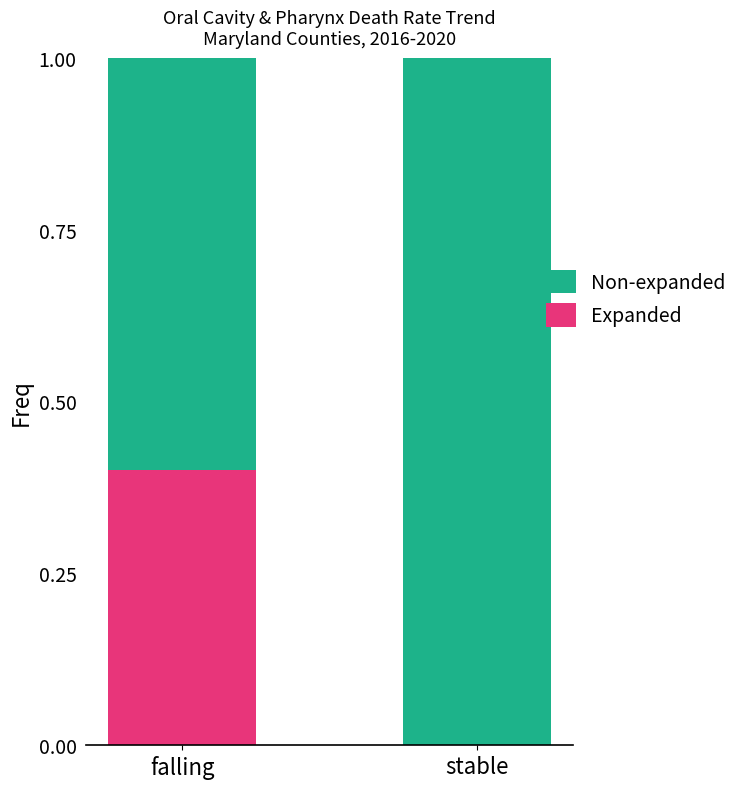

What is the total value across all series at stable?

1.0